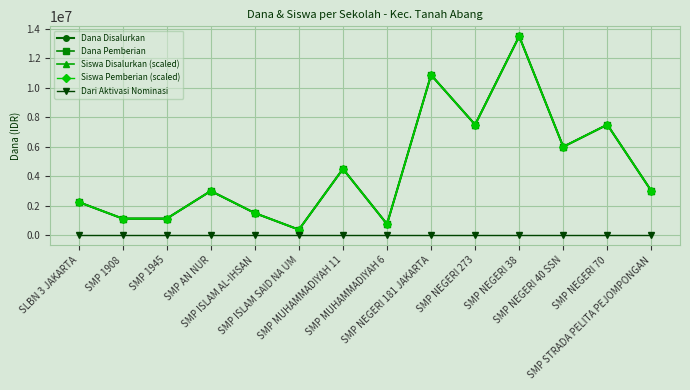

At SMP ISLAM SAID NA UM, list the series in order from smallest to largest.

Dari Aktivasi Nominasi, Dana Disalurkan, Dana Pemberian, Siswa Disalurkan (scaled), Siswa Pemberian (scaled)